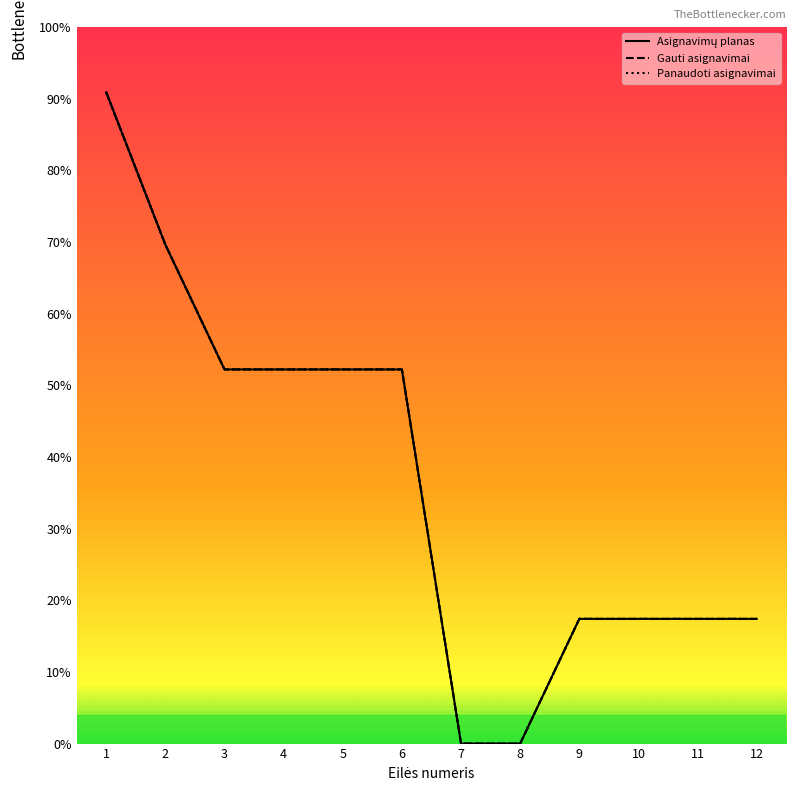

Does the chart have visible grid lines?

No